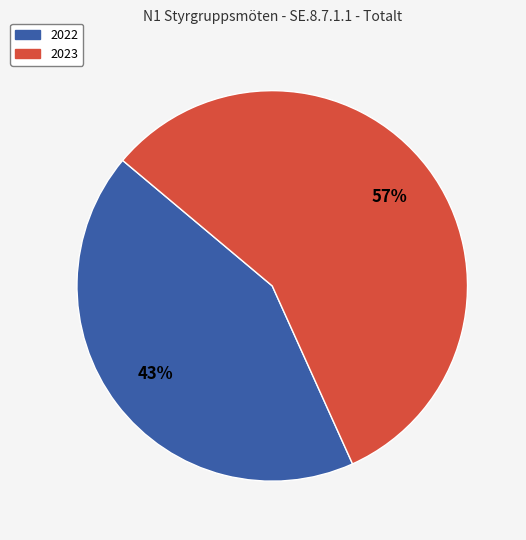

True or false: 2022 accounts for 43% of the total.

True